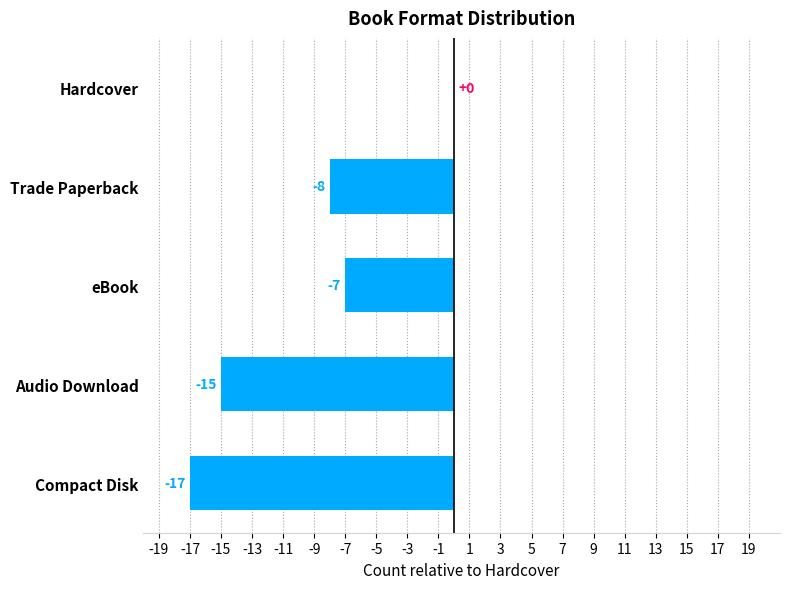

What is the sum of all values?

-47